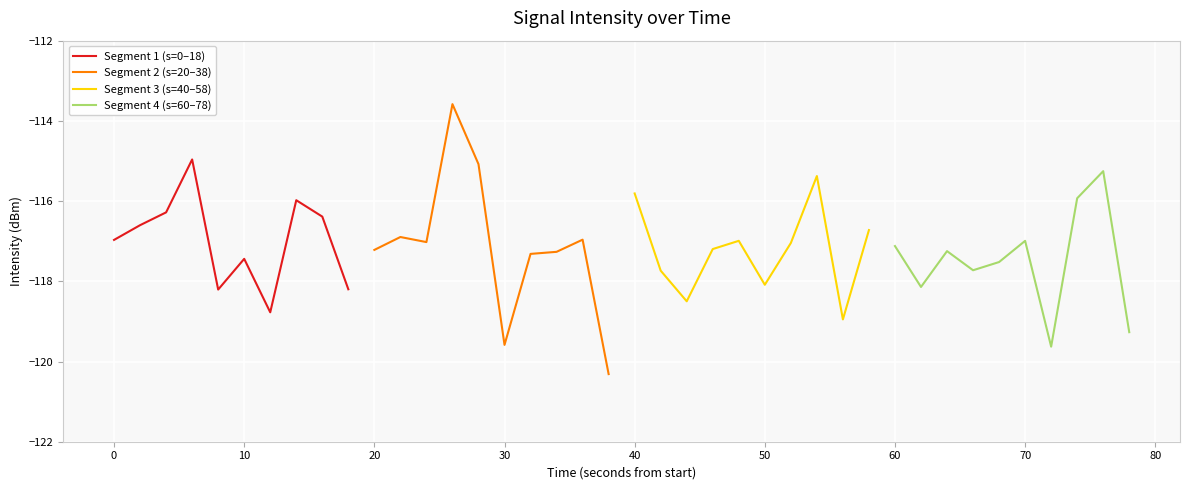

What is the approximate value of Segment 2 (s=20–38) at 30?

-119.6